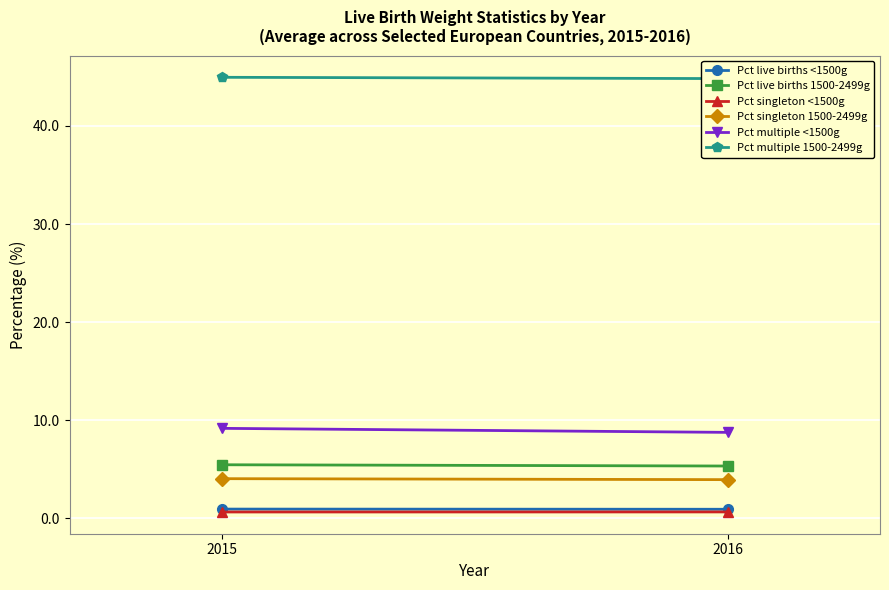

Between 2016 and 2015, which is larger?

2015